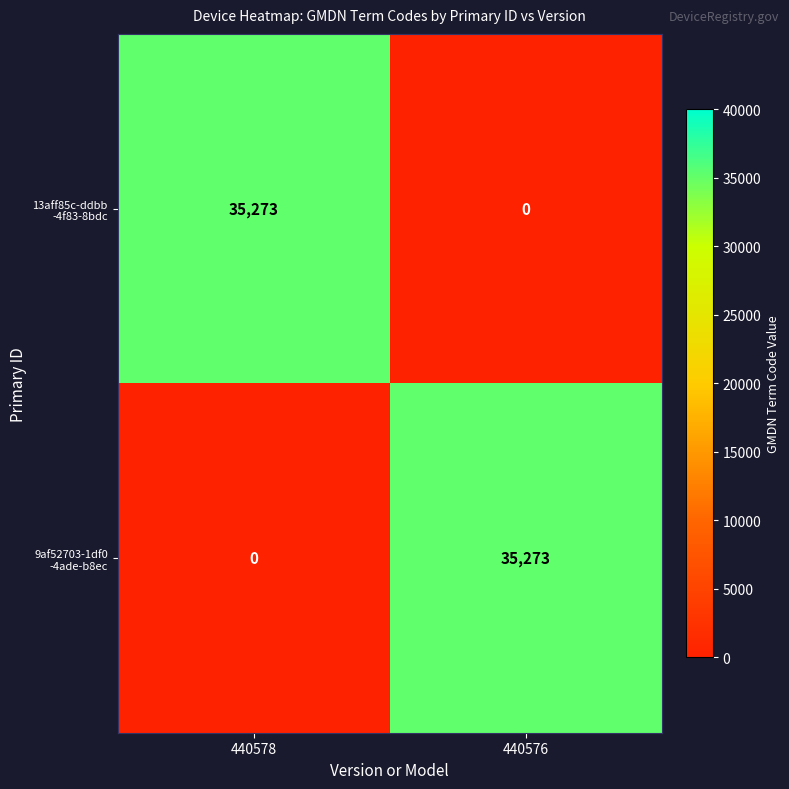

What is the total value across all series at 440578?

35273